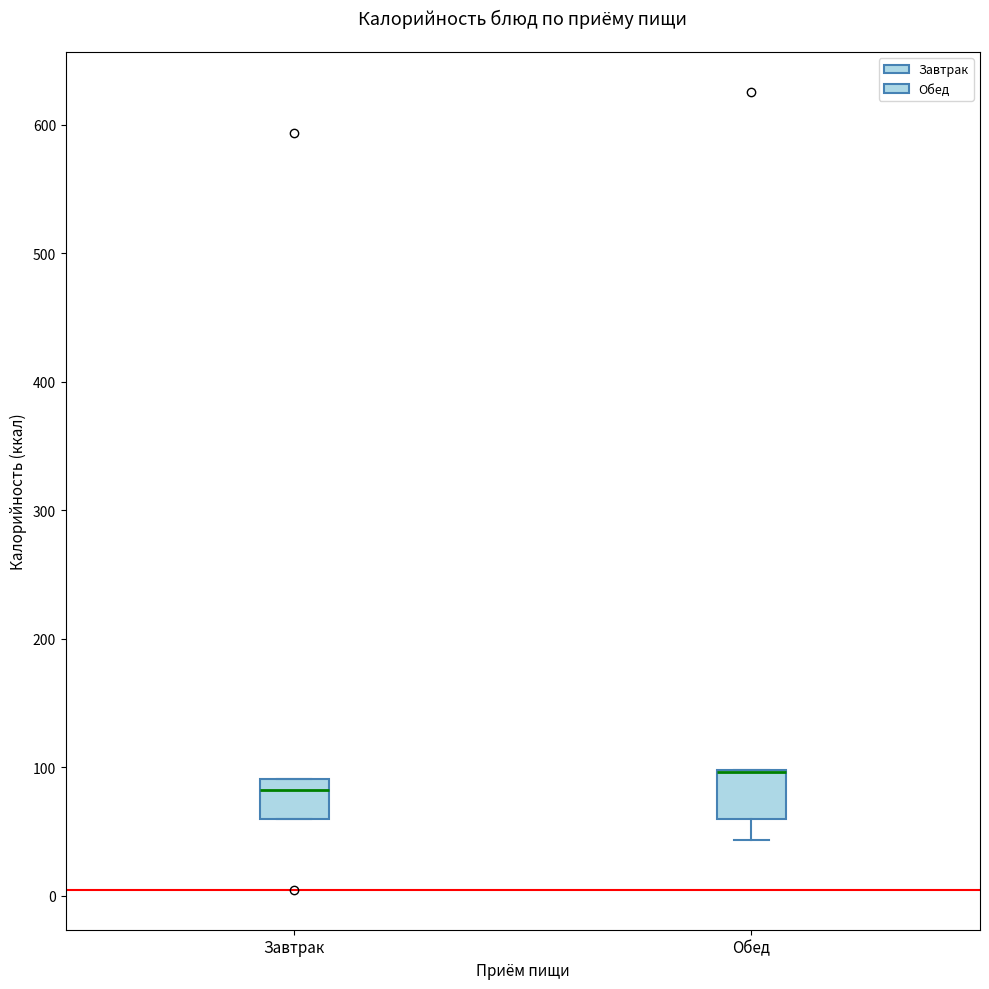

Reading left to right, transcribe this box plot: for each box, give where its median line is, the range the box spans, and where its two whiskers end, as read against the y-axis. The values are not printed on the chart, so give them approximately, as read against the axis.

Завтрак: median 80, box 60 to 90, whiskers 60 to 90
Обед: median 100 (drawn on the box's upper edge), box 60 to 100, whiskers 40 to 100